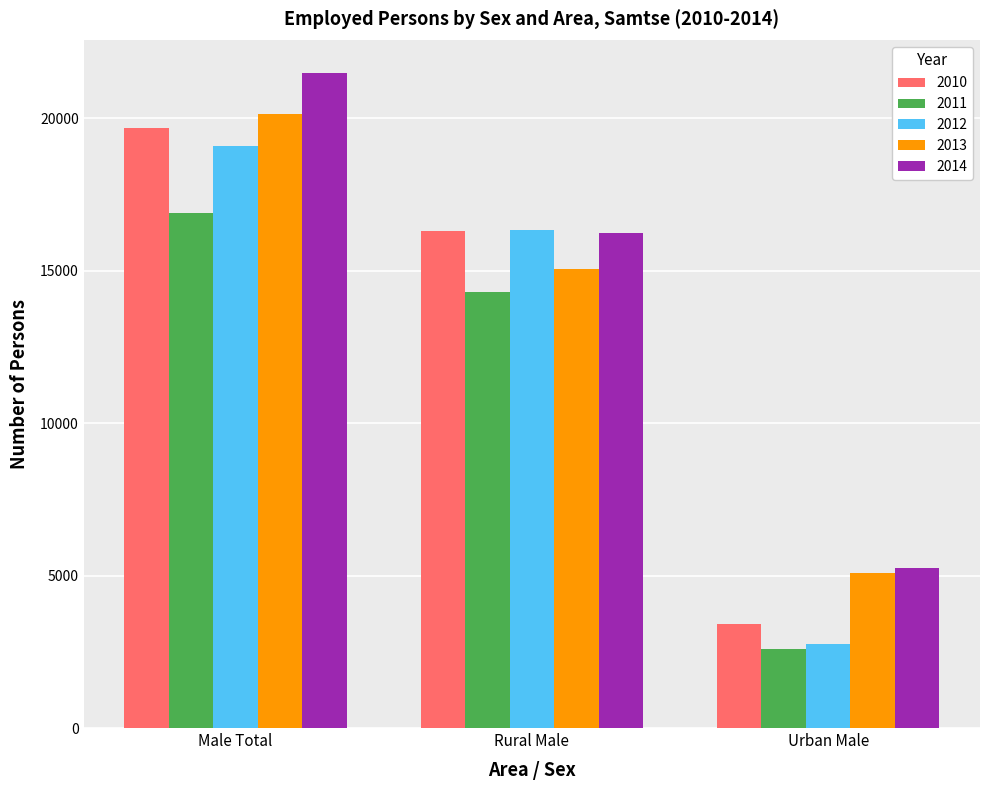

At which category does the chart reach its minimum across all series?

Urban Male